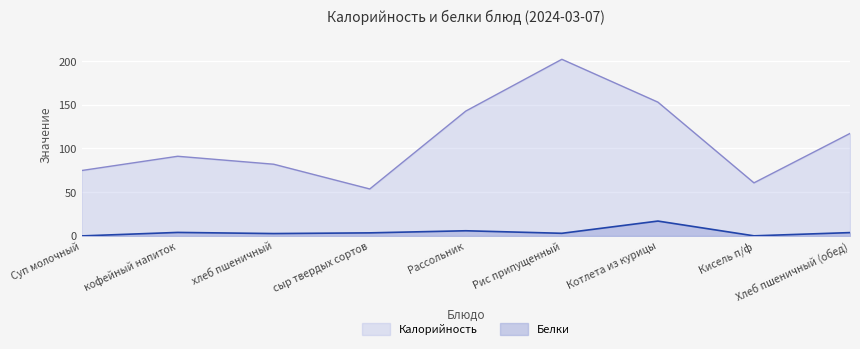

What is the label of the 4th point from the right?

Рис припущенный